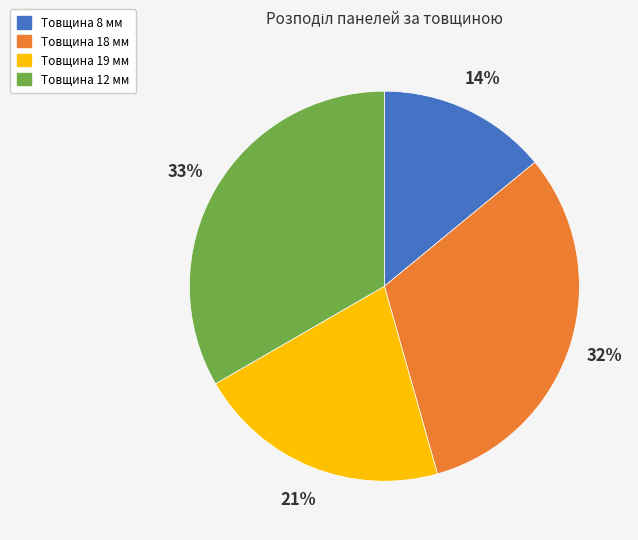

To the nearest percent, what is the difference between the largest and smallest slice percentages?

19%